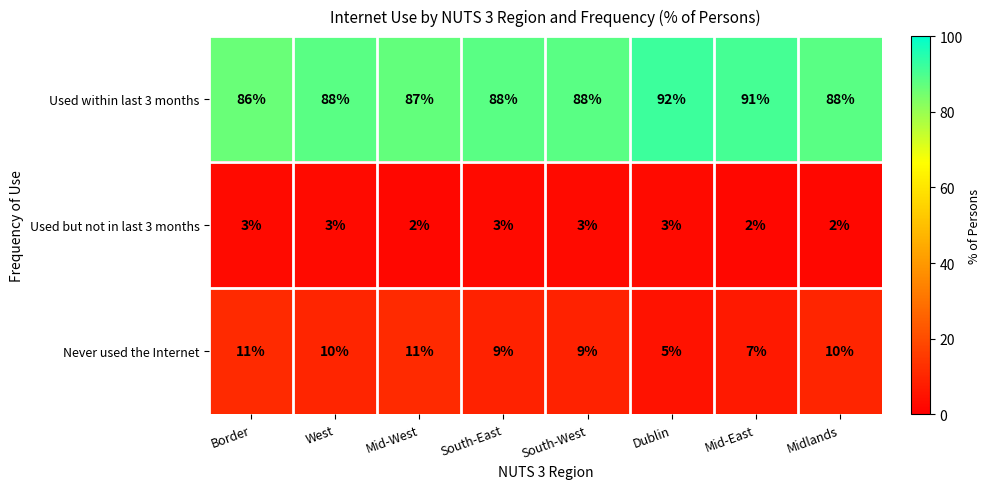

What is the minimum value for Used within last 3 months?

86